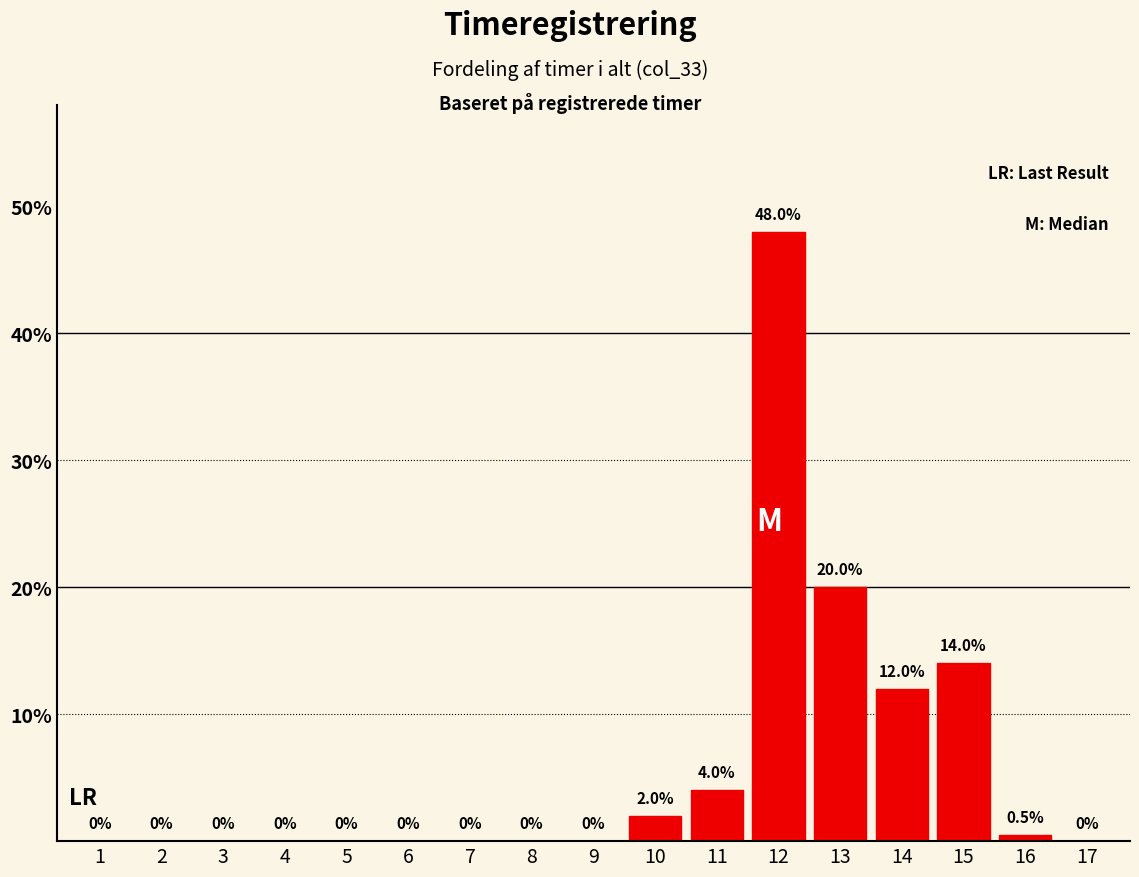

Reading left to right, what are all the values shown in this chart?

1=0.0	2=0.0	3=0.0	4=0.0	5=0.0	6=0.0	7=0.0	8=0.0	9=0.0	10=2.0	11=4.0	12=48.0	13=20.0	14=12.0	15=14.0	16=0.5	17=0.0